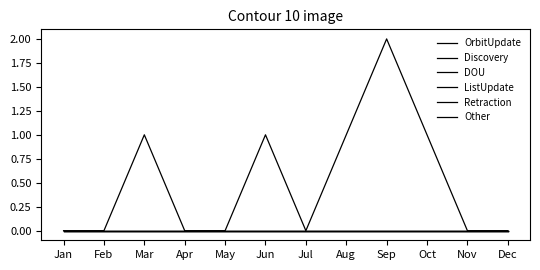

Does the chart have visible grid lines?

No